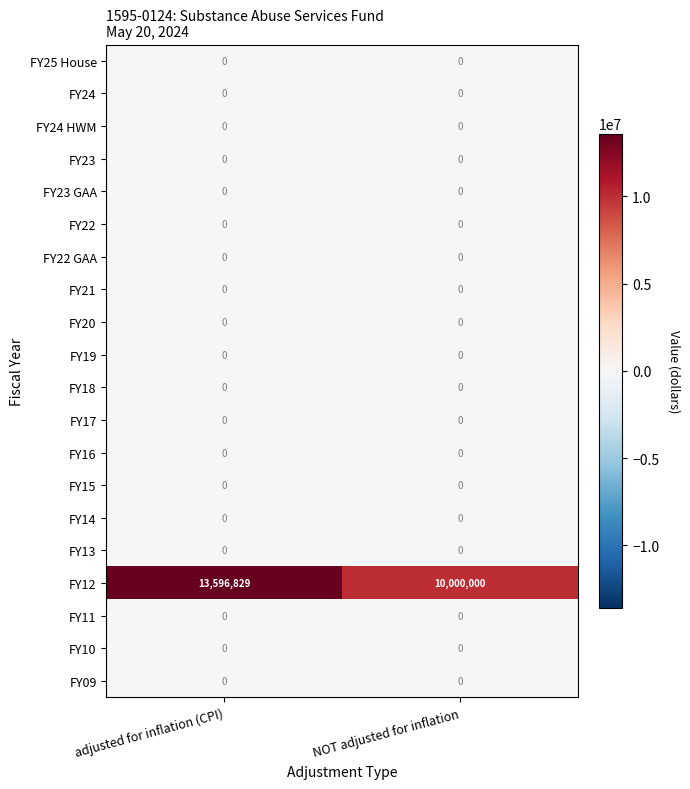

What is the difference between the FY12 values at adjusted for inflation (CPI) and NOT adjusted for inflation?

3596829